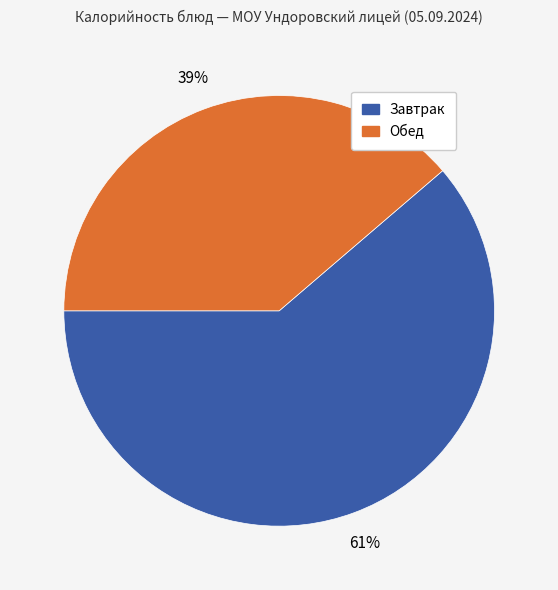

To the nearest percent, what is the average slice percentage?

50%